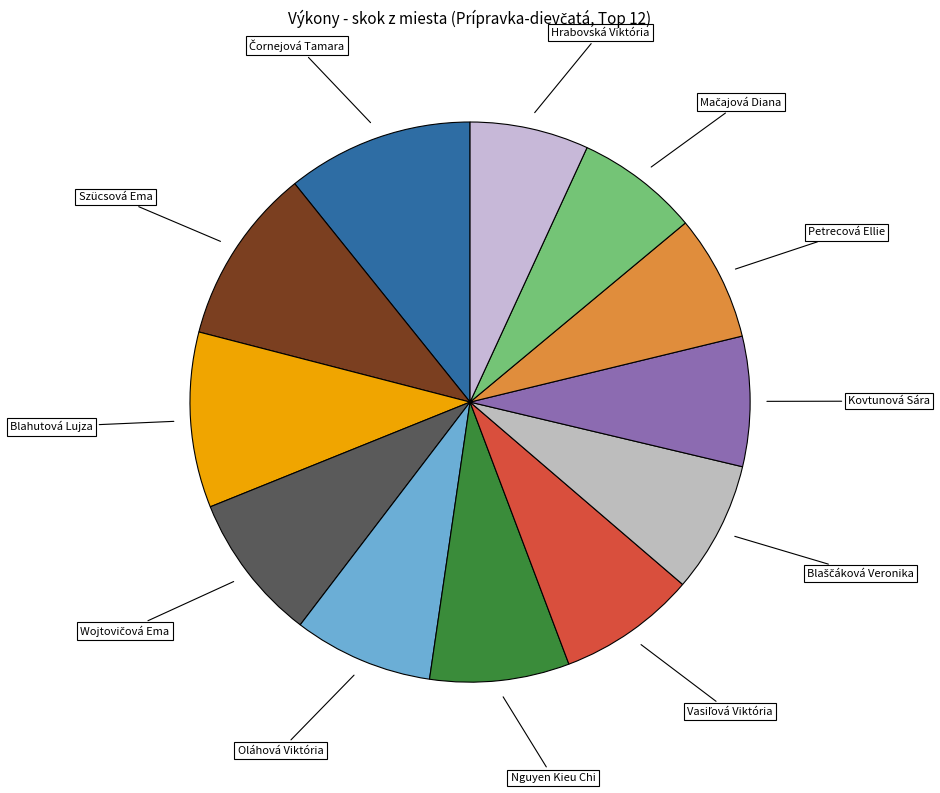

How many slices are in this pie chart?

12